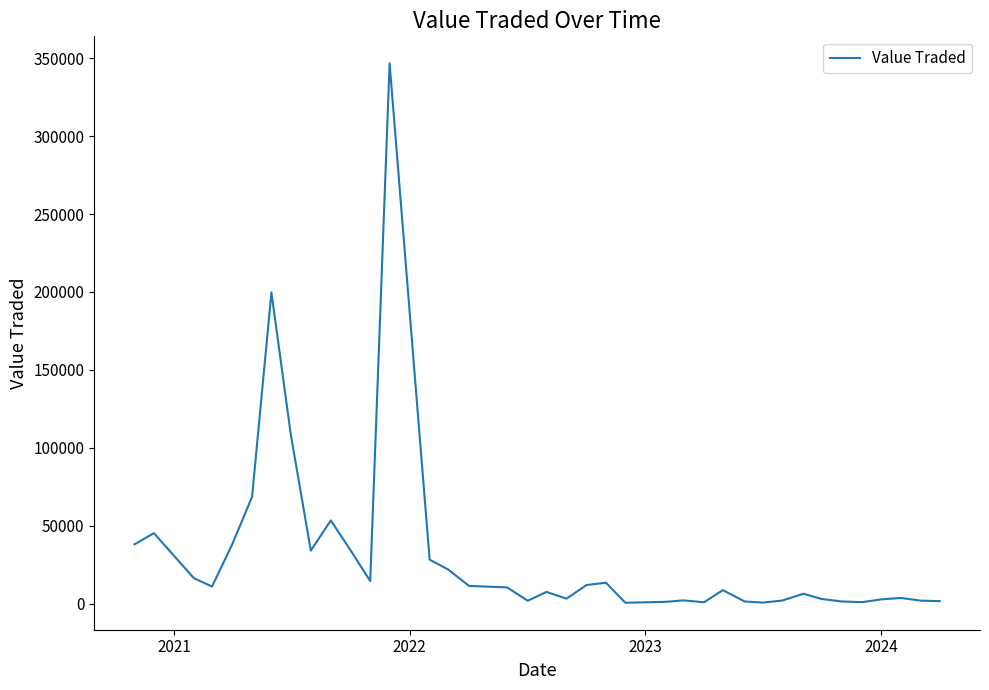

What is the greatest value displayed?

346747